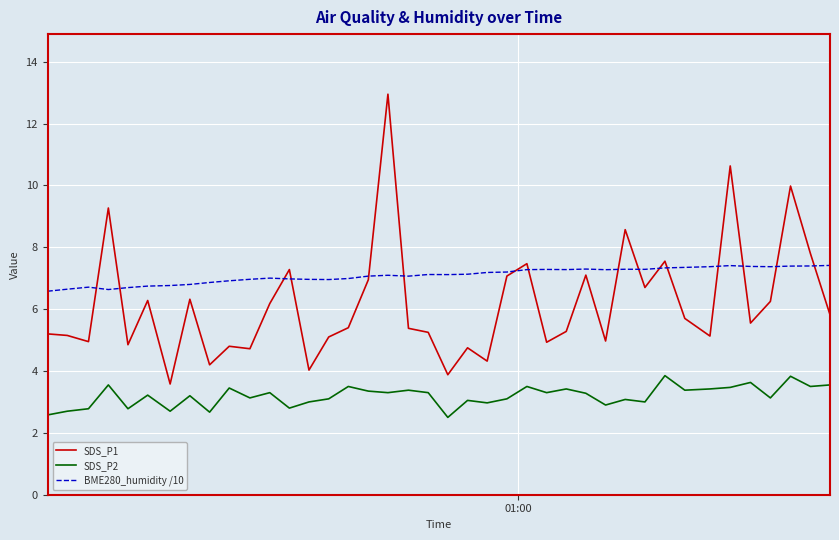

Which series has the largest total across all categories?

BME280_humidity /10